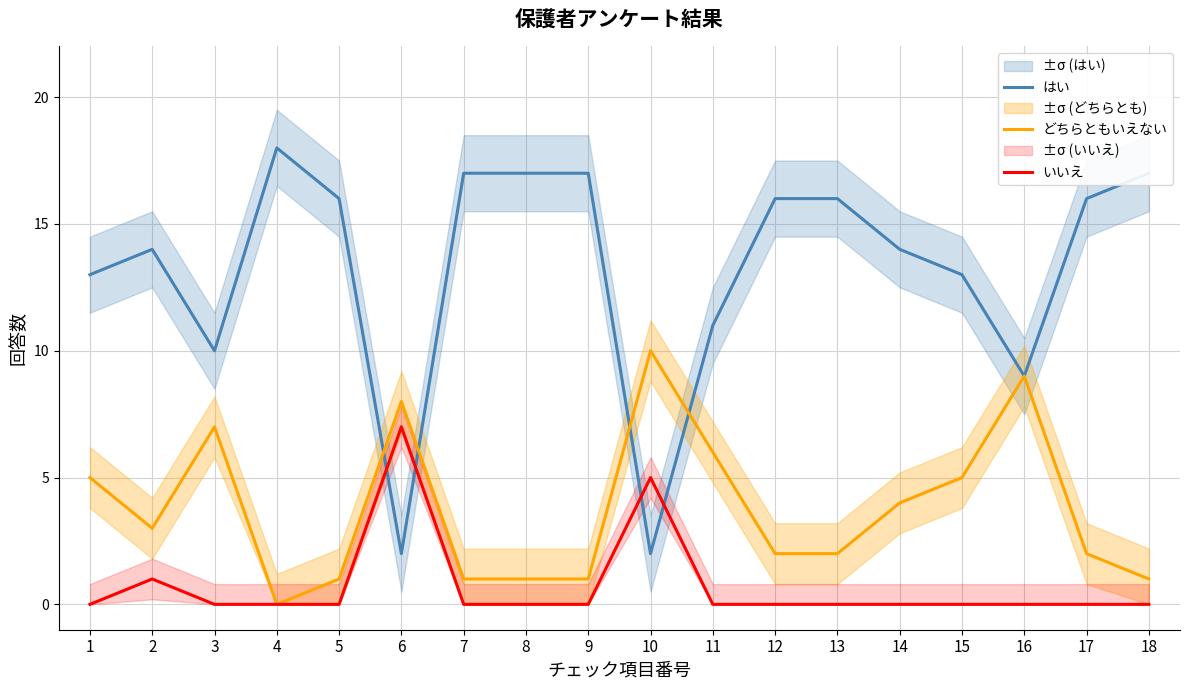

Is it true that いいえ equals 0 at 3?

True